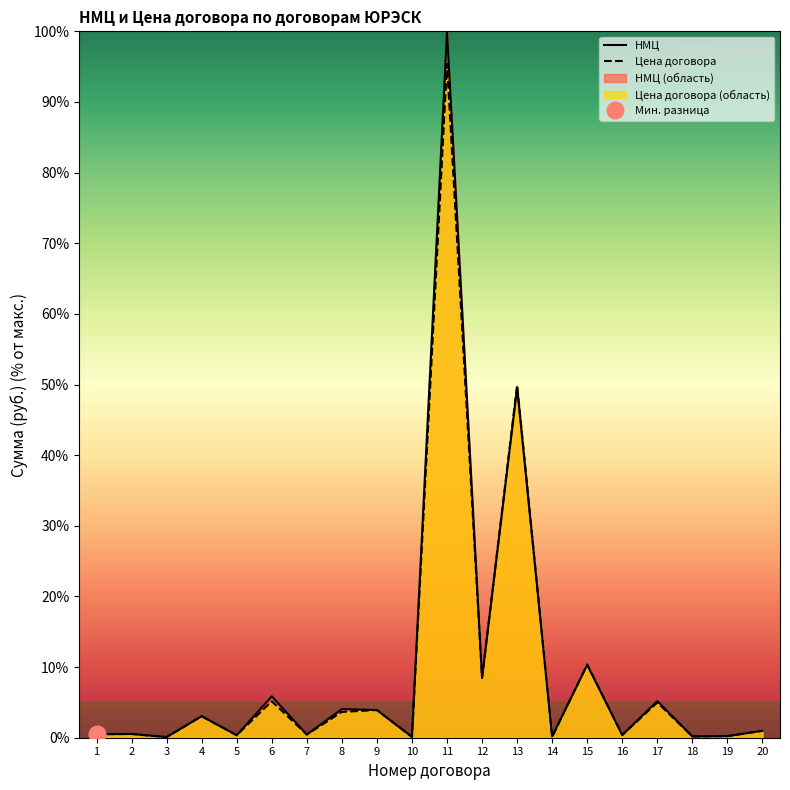

Rank the series by their maximum value, from lowest to highest.

Цена договора, НМЦ